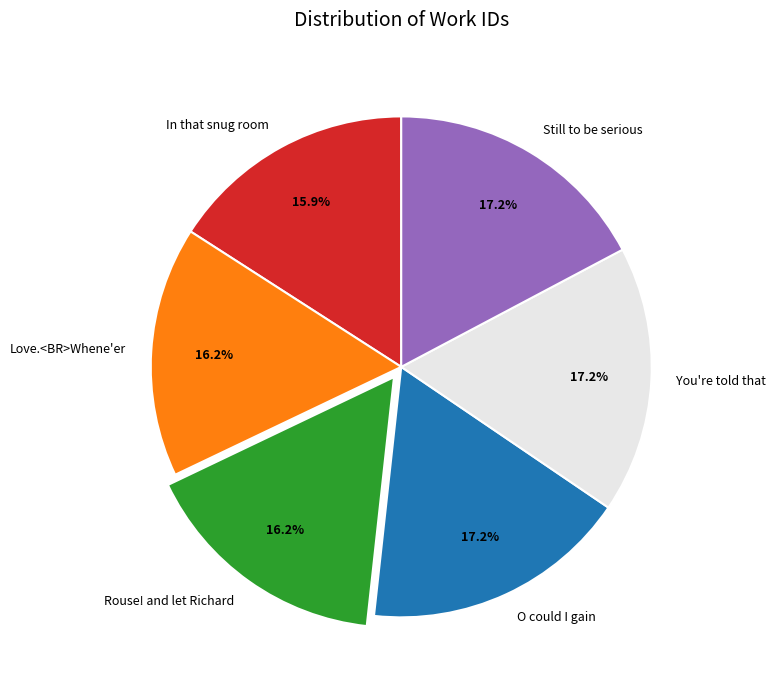

Approximately how many times larger is the value at In that snug room compared to Rouse! and let Richard?

1.0